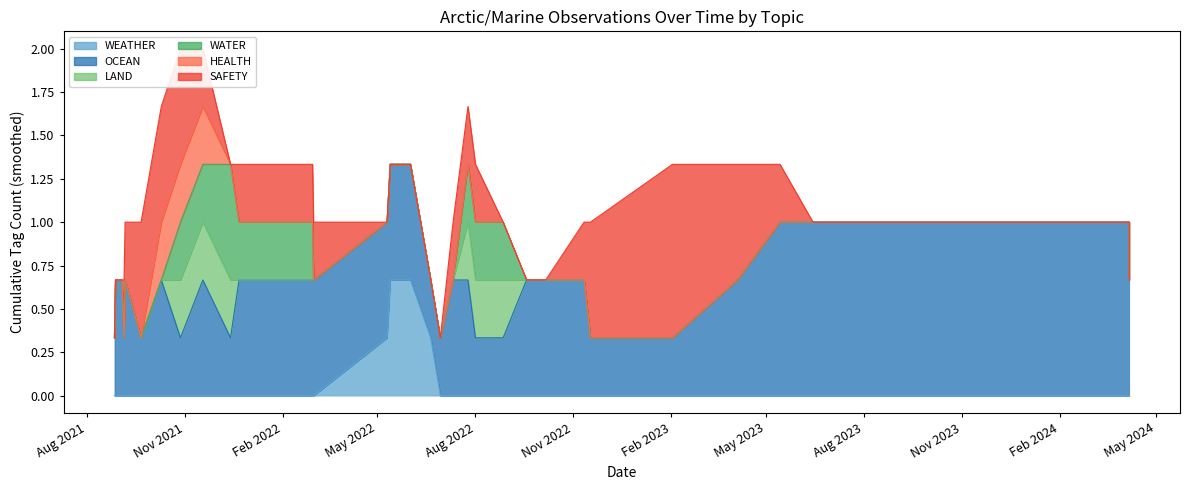

How many lines are shown in the chart?

6